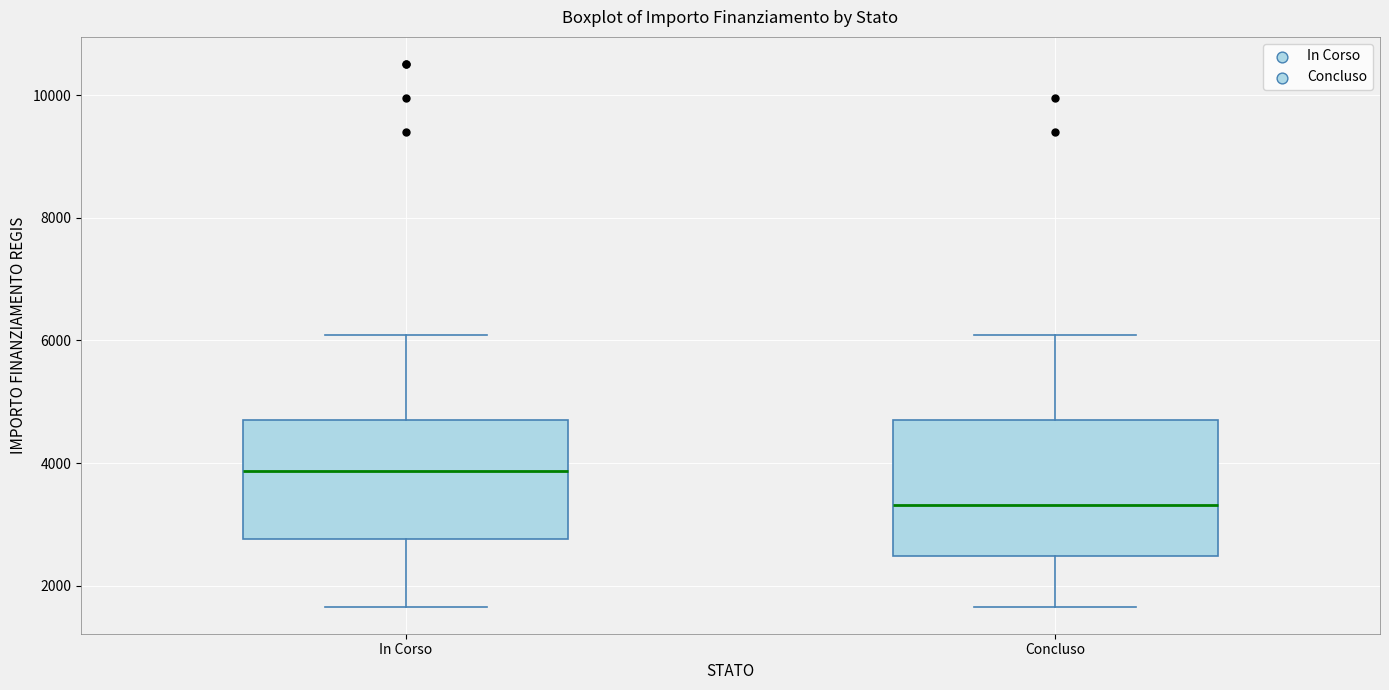

Where does the median line of the box for Concluso sit on the y-axis? The values are not printed on the chart, so give them approximately, as read against the axis.

3400